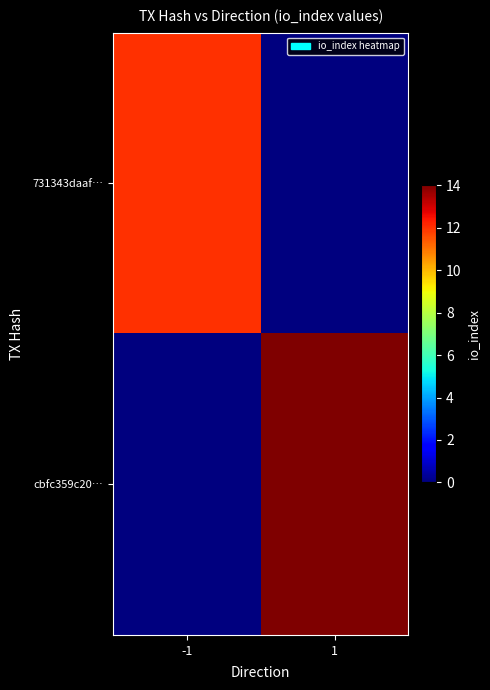

List the series in order of their peak value, lowest first.

731343daaf…, cbfc359c20…